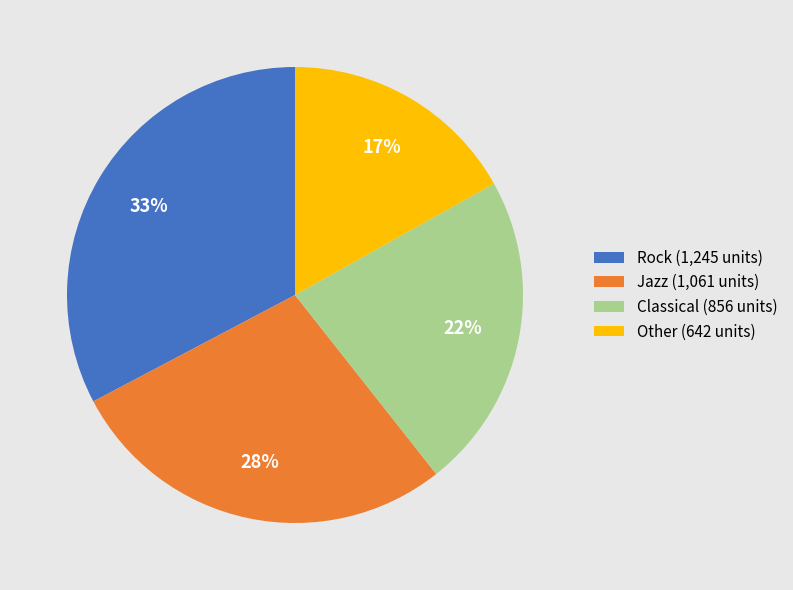

Is the sum of Rock (1,245 units) and Jazz (1,061 units) greater than half?

Yes